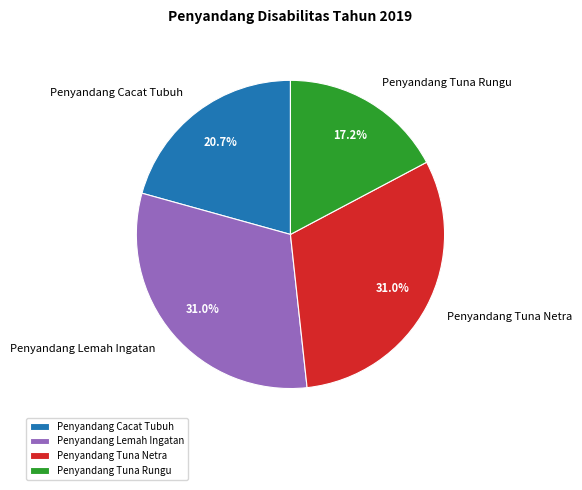

What percentage is the Penyandang Tuna Netra slice, to the nearest percent?

31%